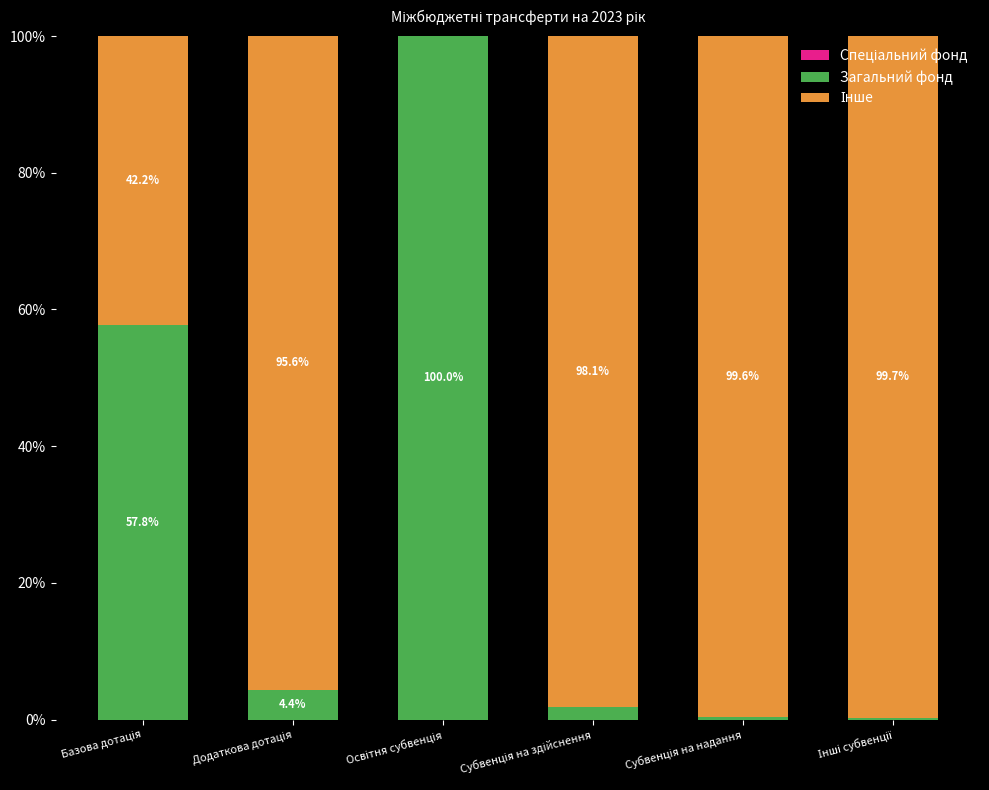

What is the sum of all Інше values?

435.3